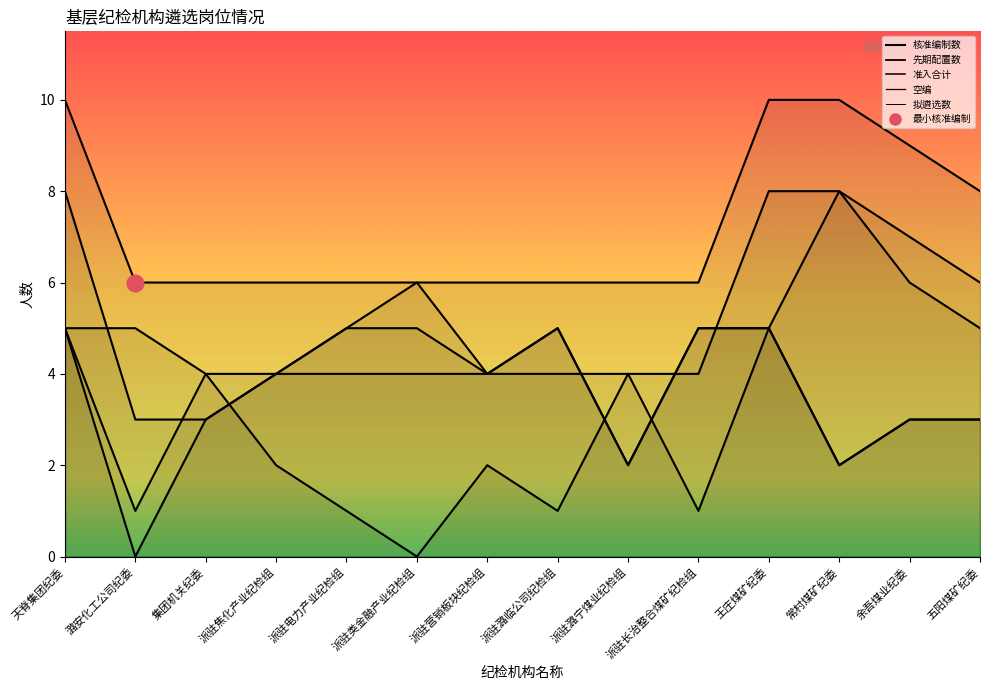

True or false: 先期配置数 and 准入合计 intersect in this chart.

True